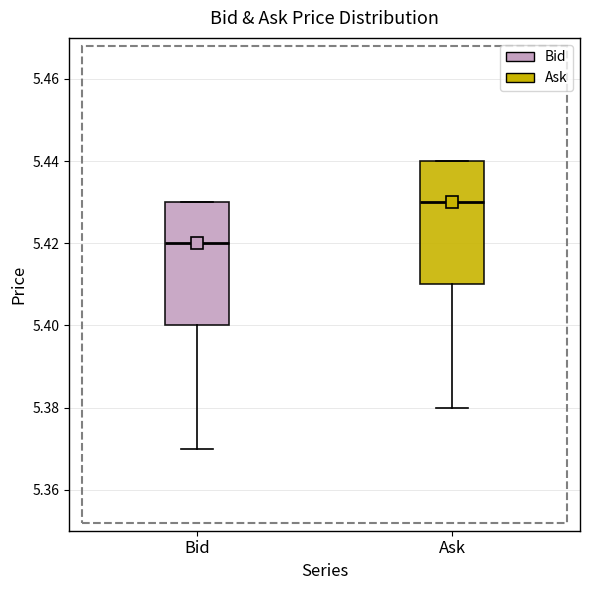

Reading left to right, read every box against the y-axis: the position of its median line, the range the box covers, and the ends of its whiskers. The values are not printed on the chart, so give them approximately, as read against the axis.

Bid: median 5.42, box 5.40 to 5.43, whiskers 5.37 to 5.43
Ask: median 5.43, box 5.41 to 5.44, whiskers 5.38 to 5.44